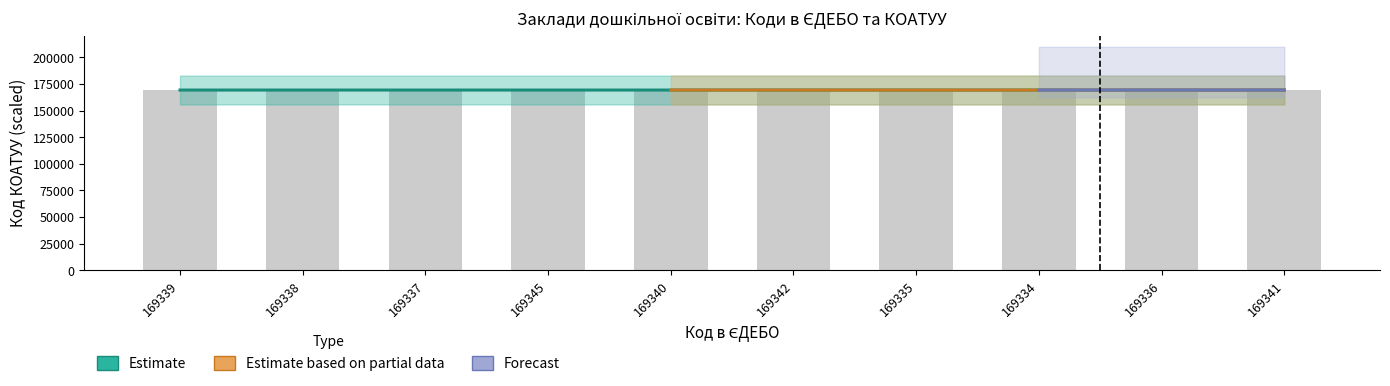

The chart shows a value of 44141 at 169336. True or false?

False